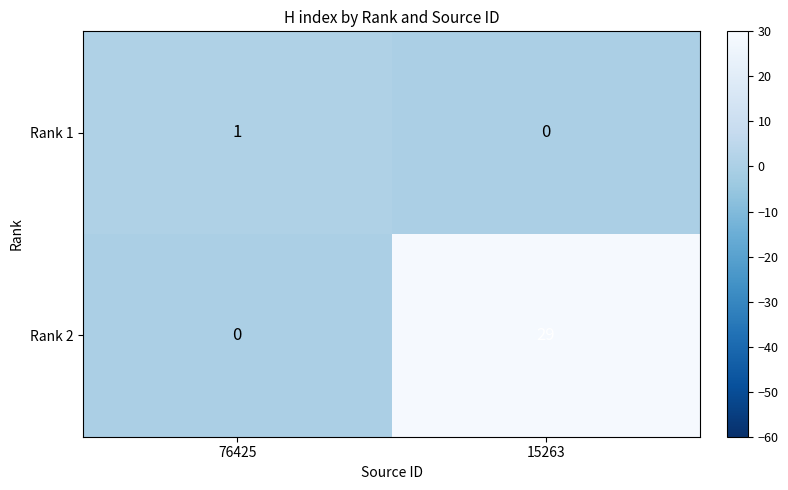

What is the sum of all Rank 2 values?

29